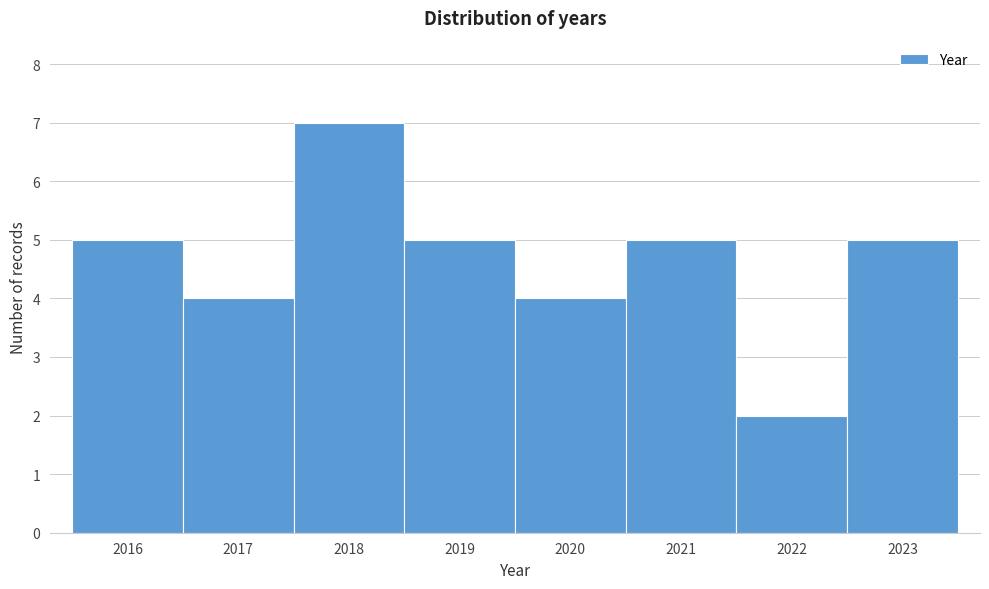

Over which range of the x-axis is the bar tallest?

2017.5 to 2018.5